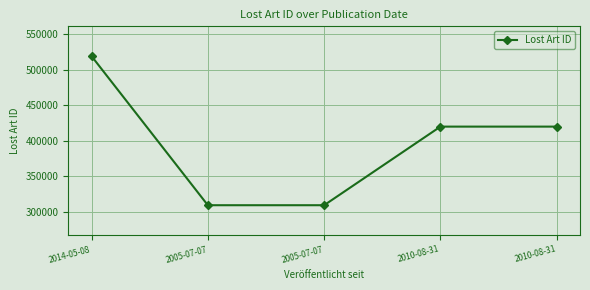

Does the chart have visible grid lines?

Yes